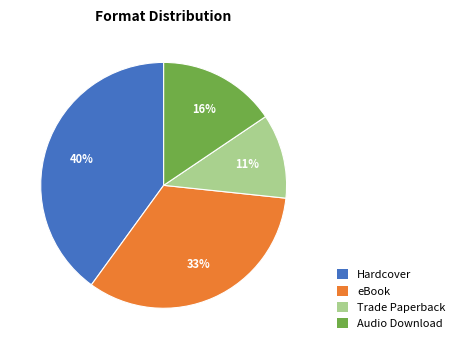

Is there any slice that represents more than half of the pie?

No